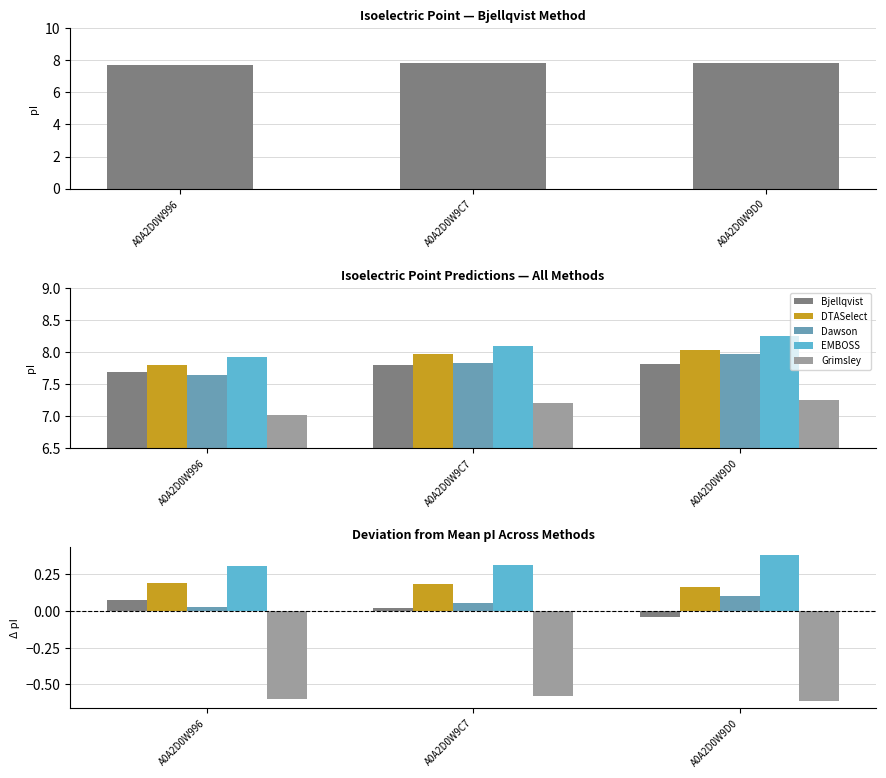

Is it true that DTASelect equals 0.1 at A0A2D0W9D0?

False